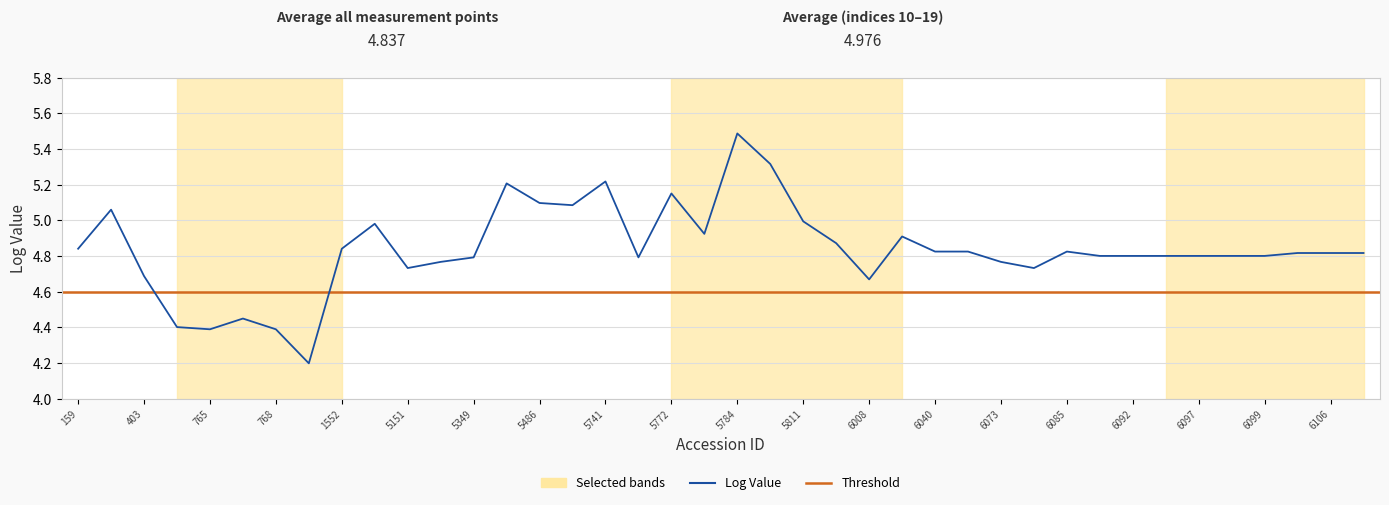

Where is the first local minimum?

765